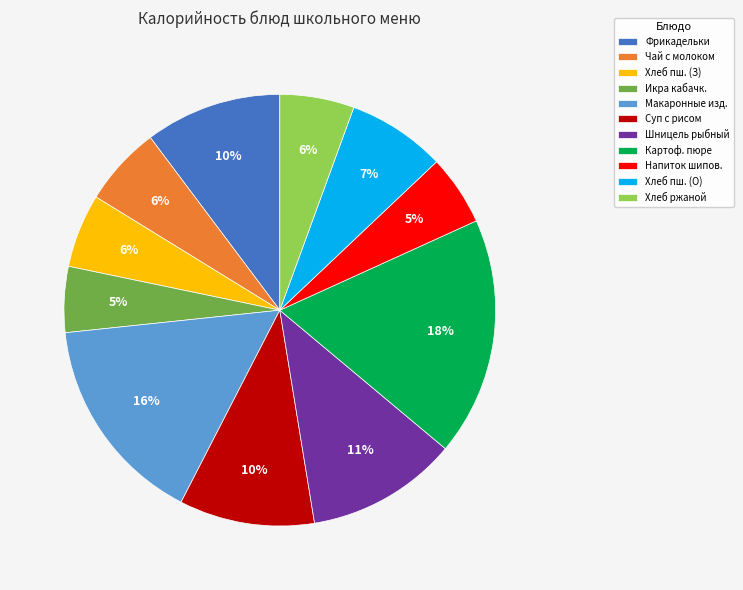

Do Картоф. пюре and Хлеб пш. (З) together represent more than half of the pie?

No